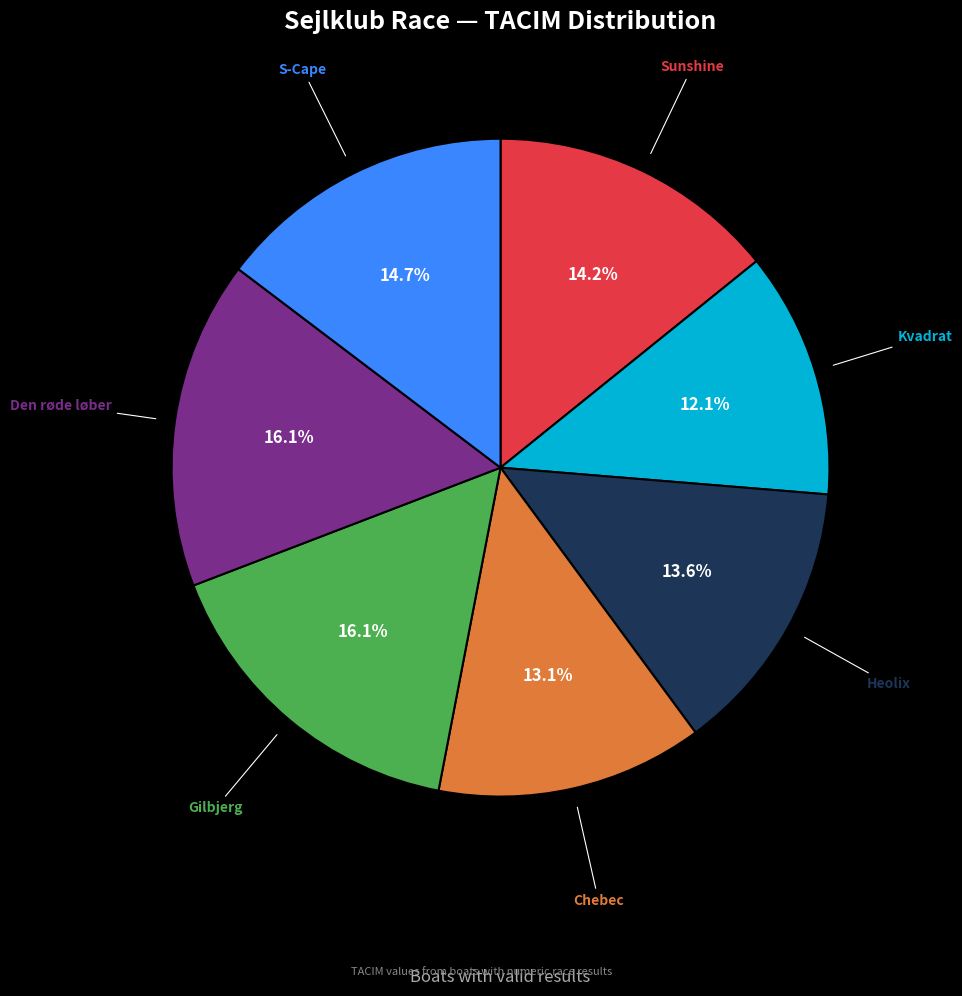

Is there any slice that represents more than half of the pie?

No